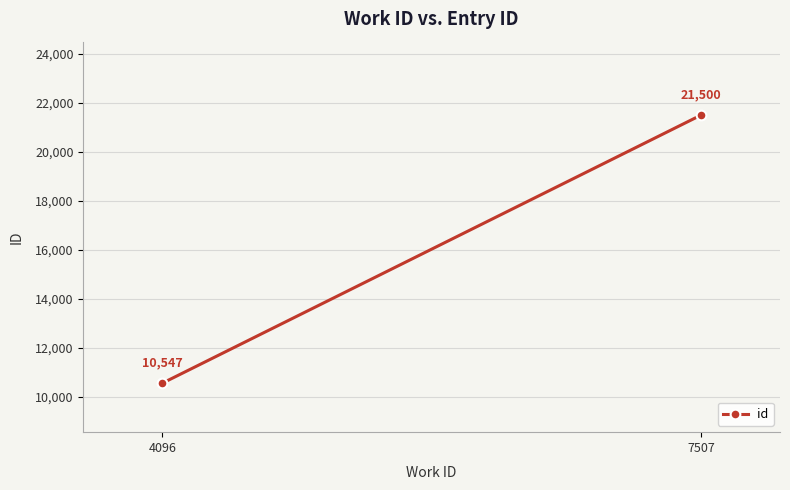

Rank the categories by value from highest to lowest.

7507, 4096